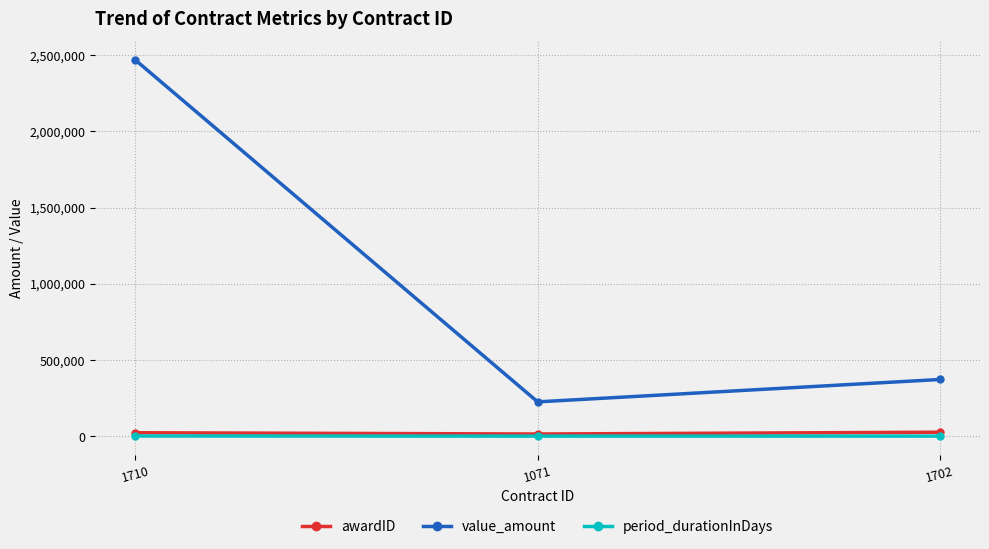

List the series in order of their peak value, highest first.

value_amount, awardID, period_durationInDays